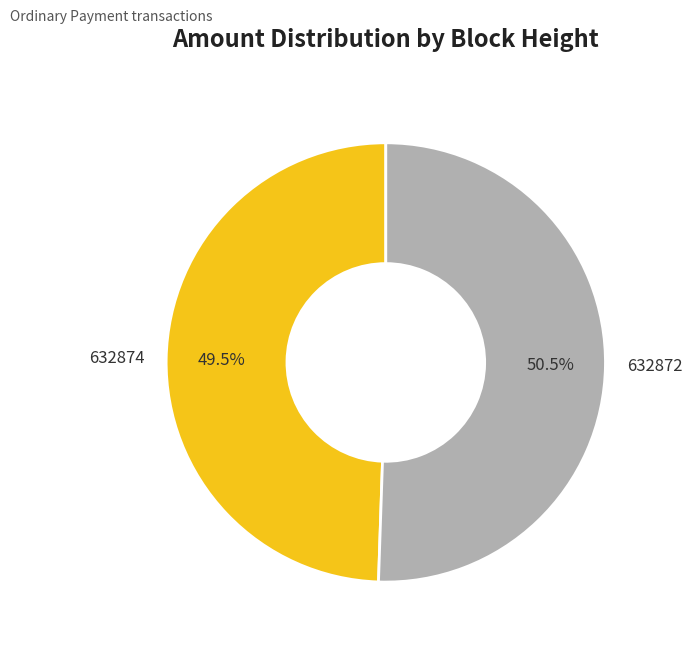

Which category has the smallest portion of the pie?

632874